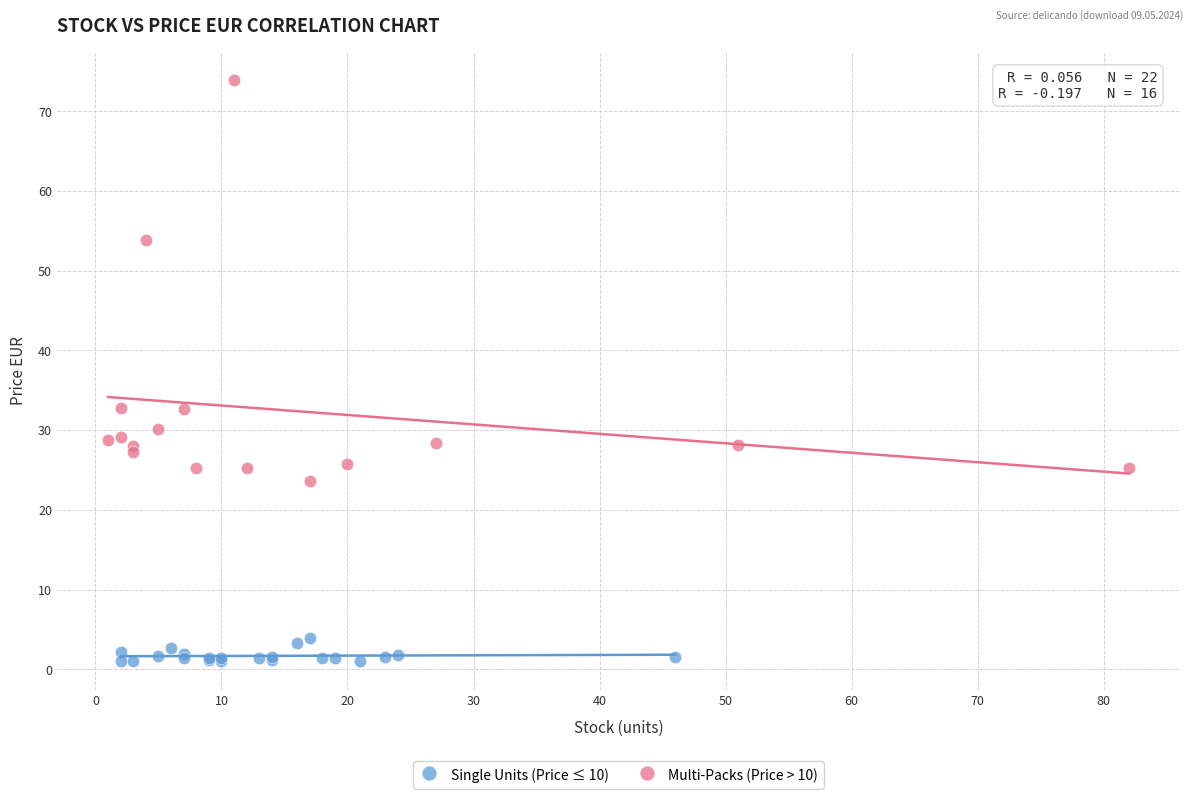

Which series has the widest spread of Y values?

Multi-Packs (Price > 10)